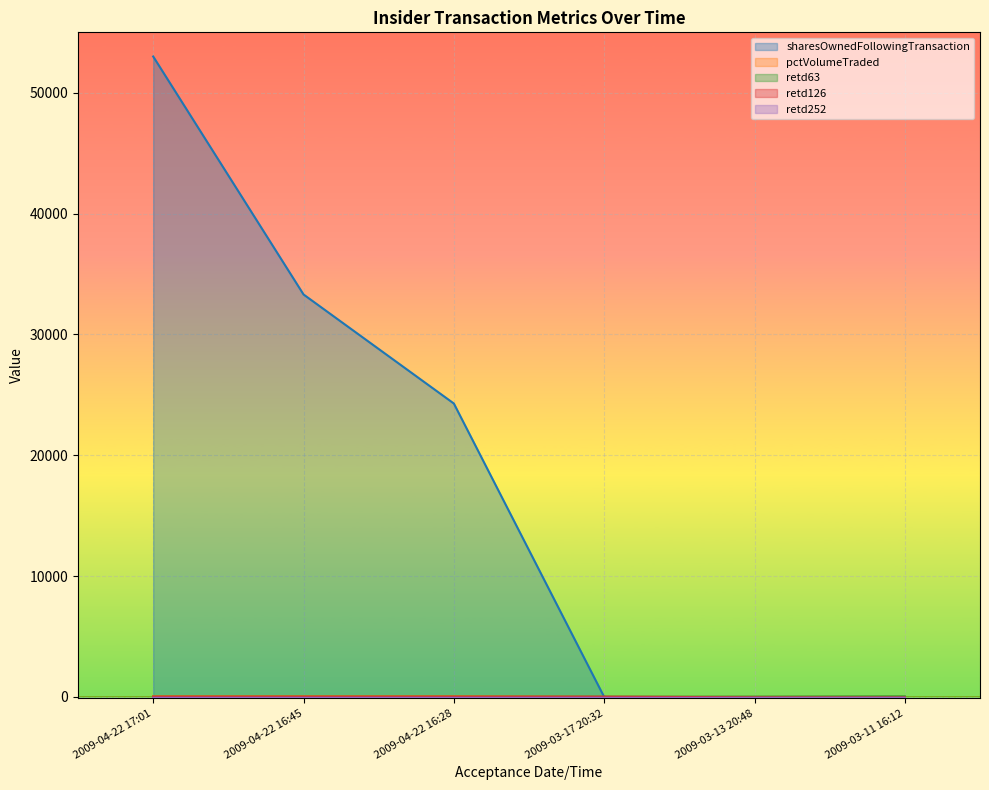

What position from the left is 2009-03-11 16:12?

6